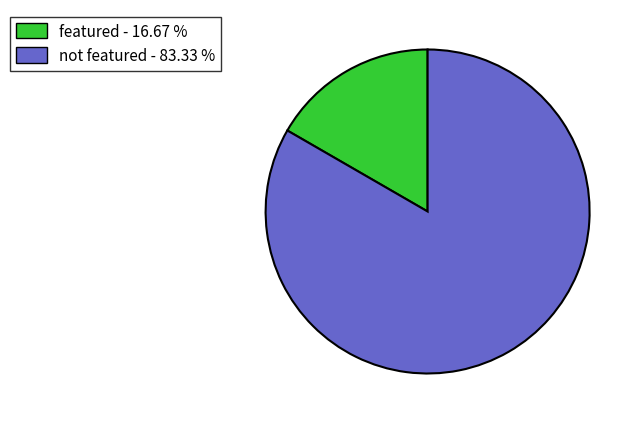

Do featured - 16.67 % and not featured - 83.33 % together represent more than half of the pie?

Yes